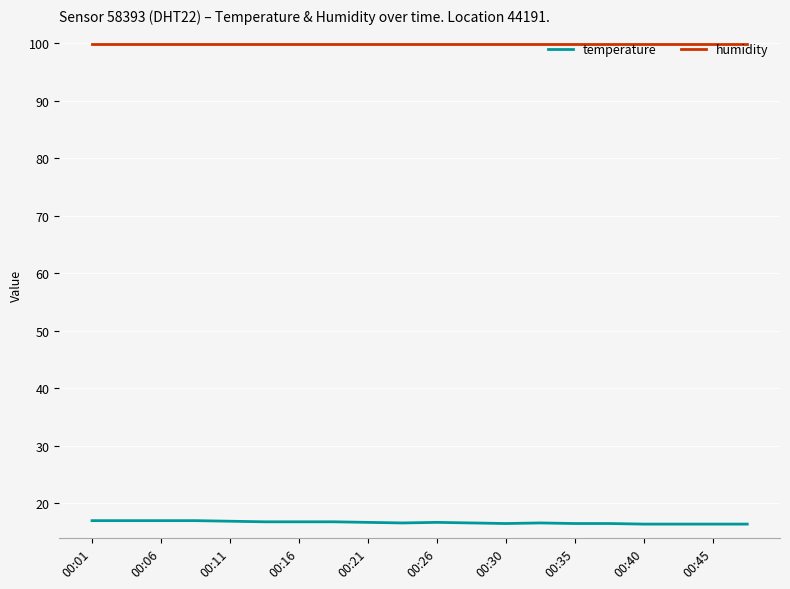

What is the highest value of the temperature series?

17.0